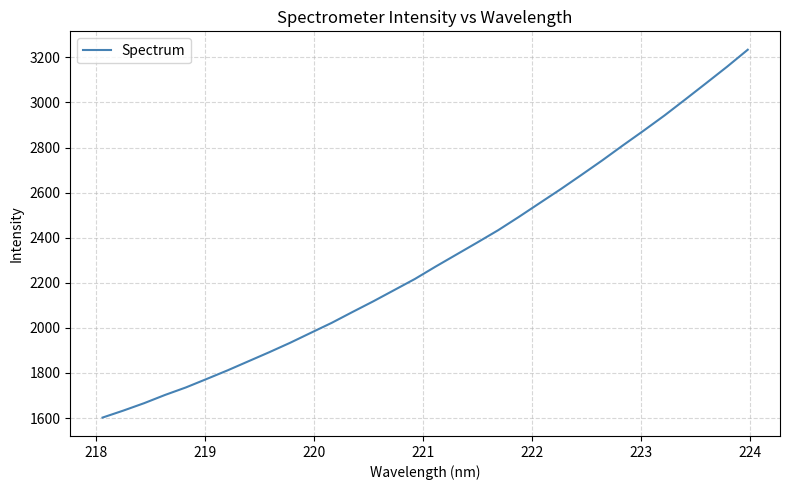

What is the maximum value shown in the chart?

3233.9